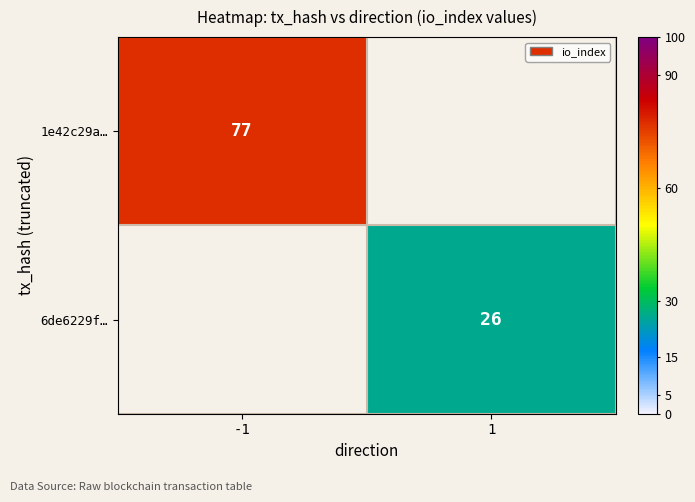

The value of 6de6229f… at 1 is 10. True or false?

False